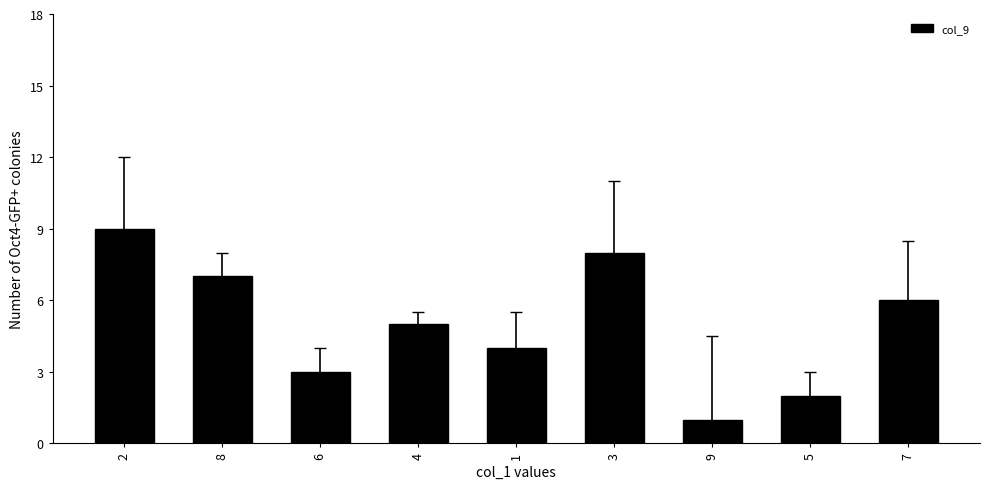

How many values are between 3 and 7?

5